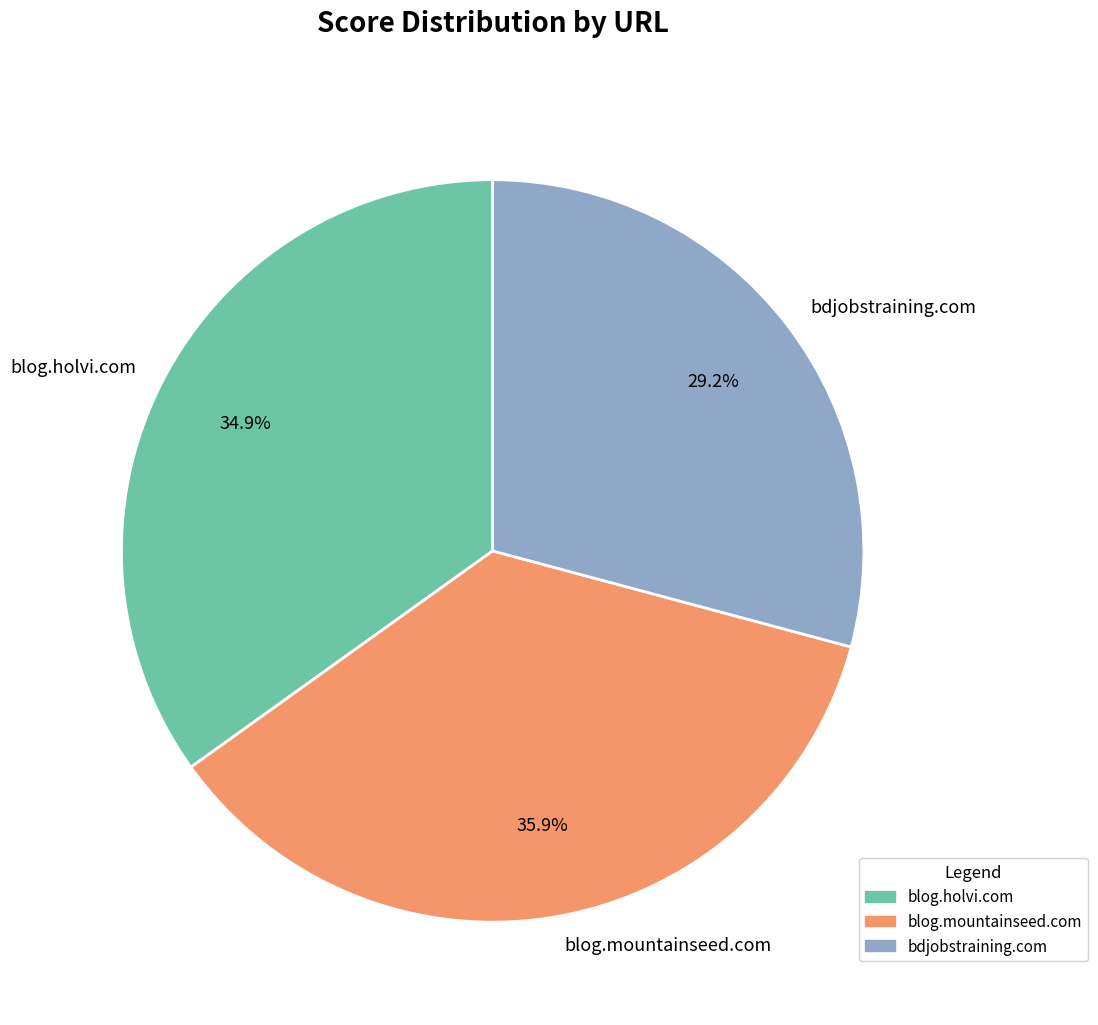

Approximately how many times larger is the value at bdjobstraining.com compared to blog.mountainseed.com?

0.8